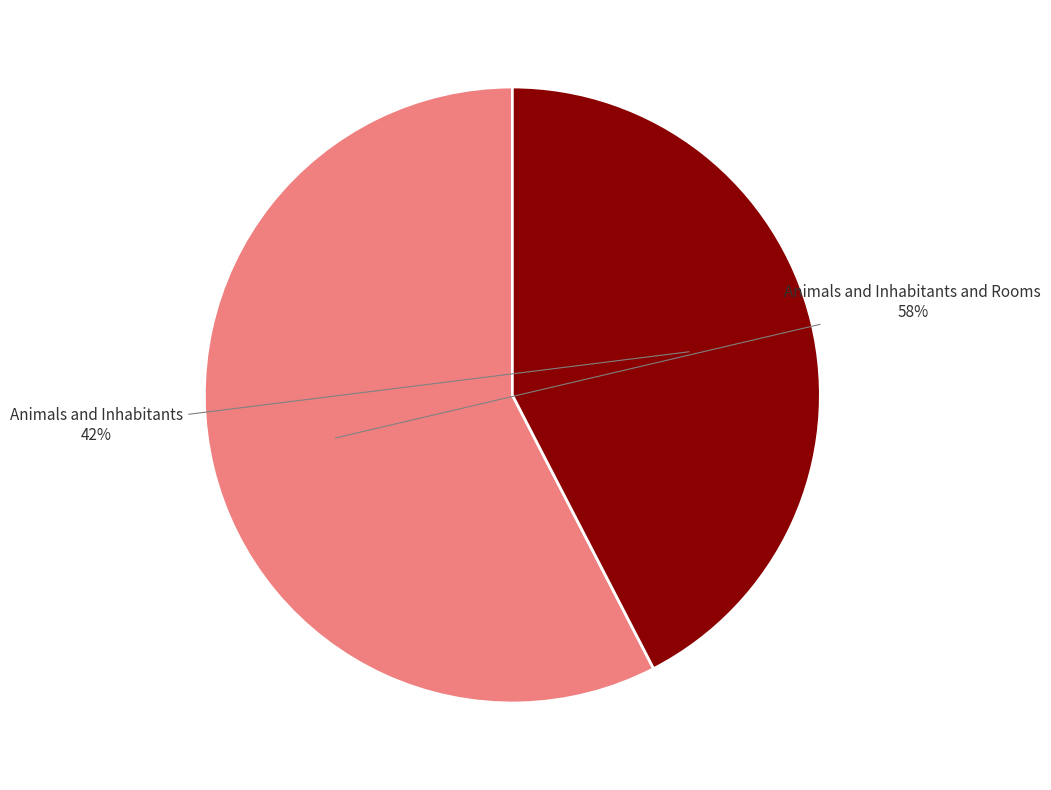

Count the number of slices in the pie.

2